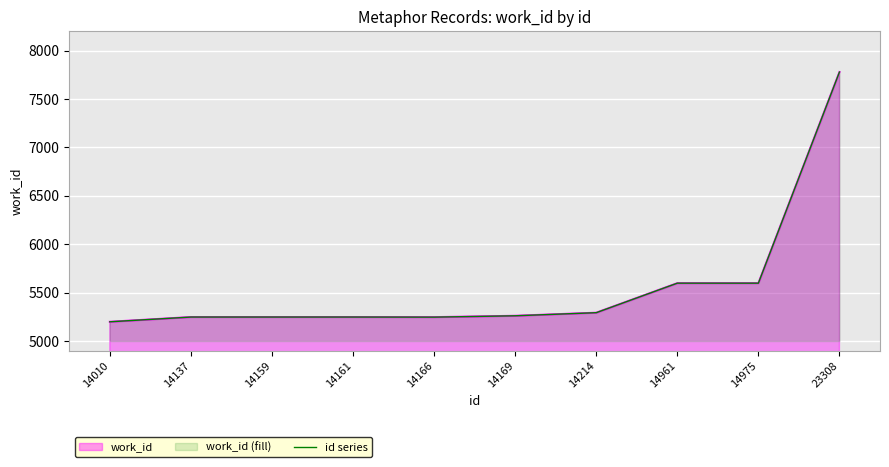

Where is the first local minimum?

14166